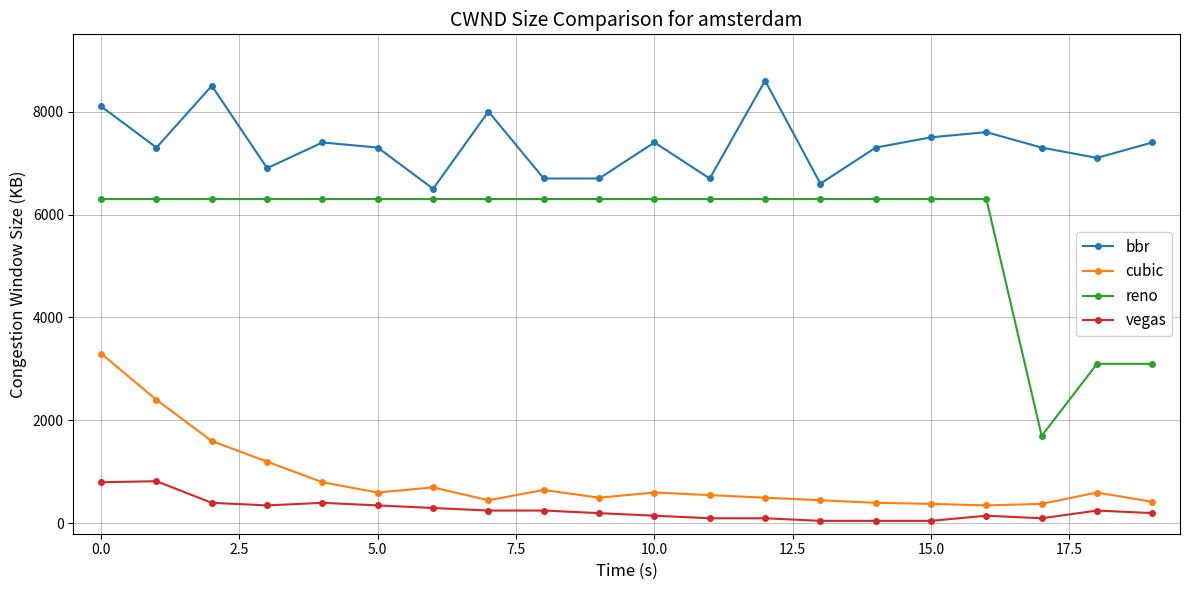

What is the difference between the second highest and second lowest values in the vegas series?

750